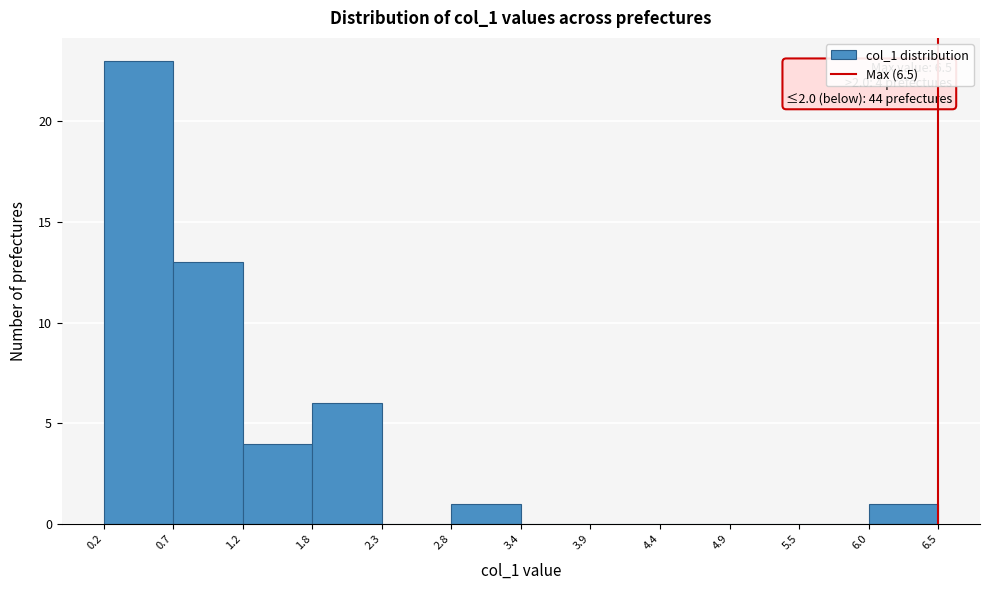

Which range on the x-axis has the tallest bar?

0.2 to 0.7